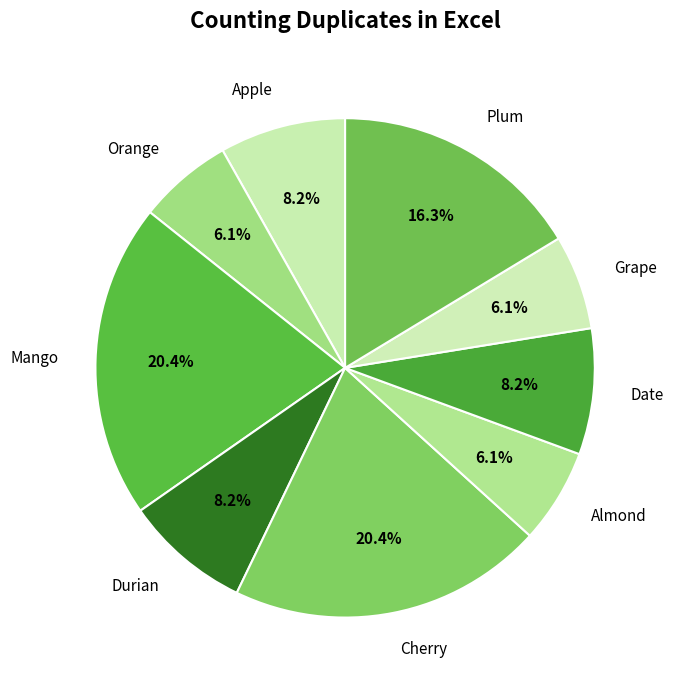

What is the ratio of the value at Apple to the value at Grape?

1.3